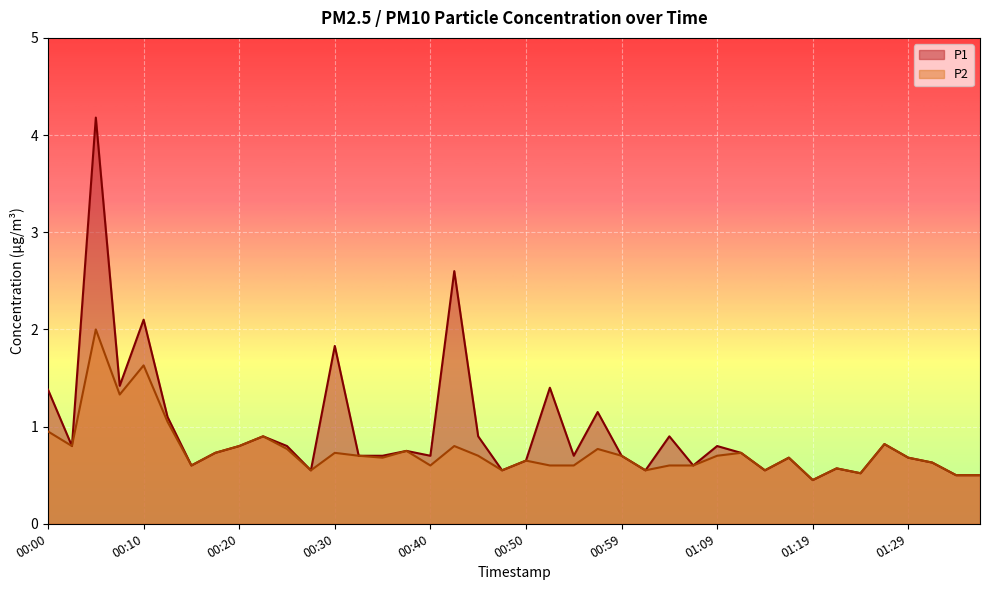

List the series in order of their peak value, highest first.

P1, P2